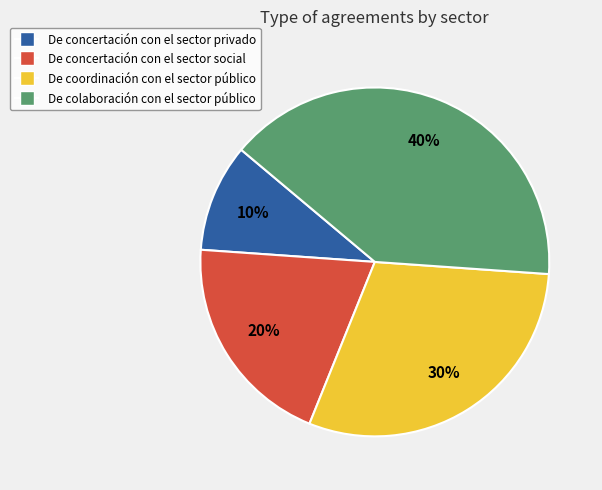

How many slices are in this pie chart?

4